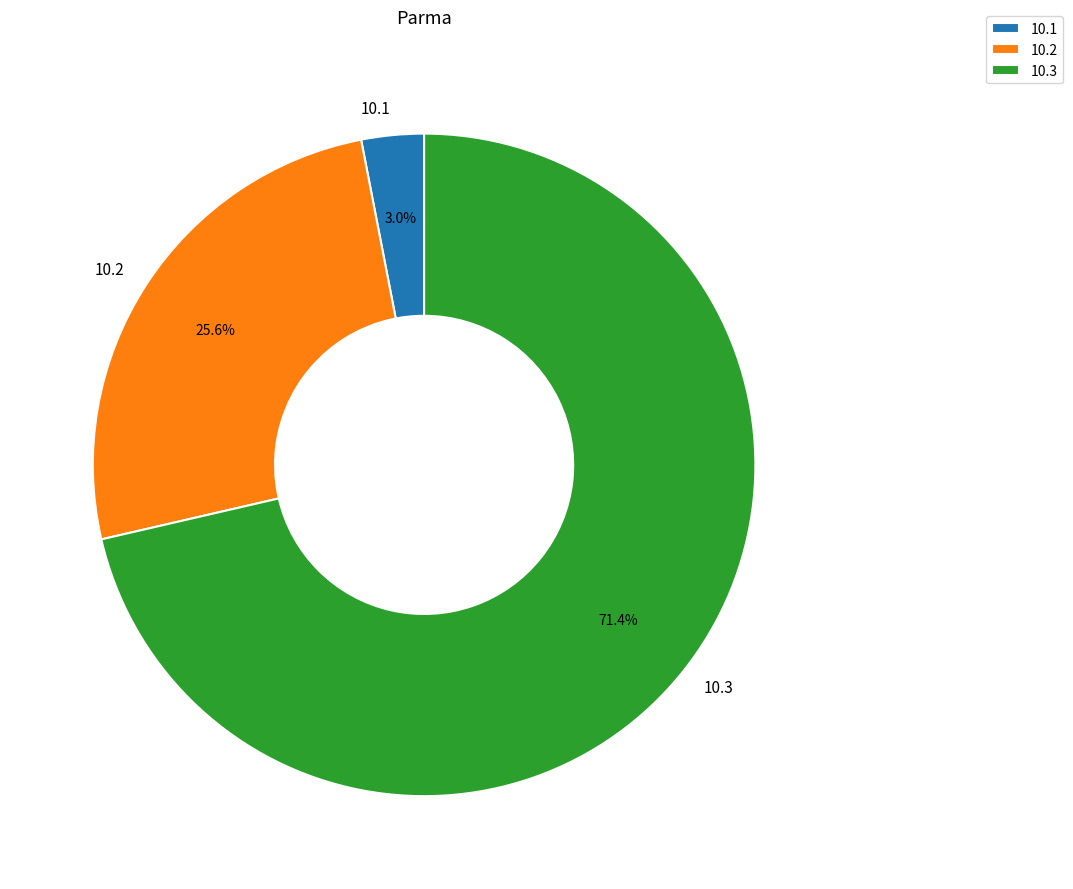

Is there any slice that represents more than half of the pie?

Yes